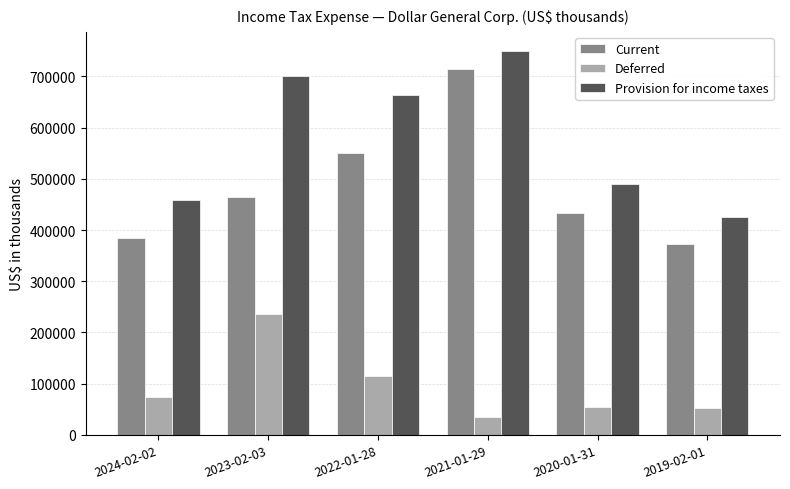

The value of Provision for income taxes at 2024-02-02 is 632216. True or false?

False